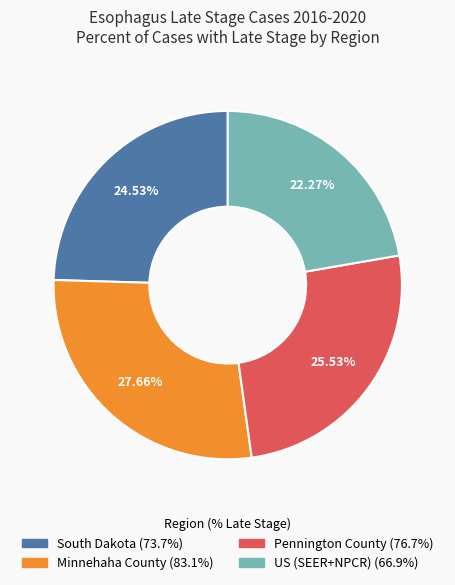

What is the smallest slice in the pie chart?

US (SEER+NPCR)